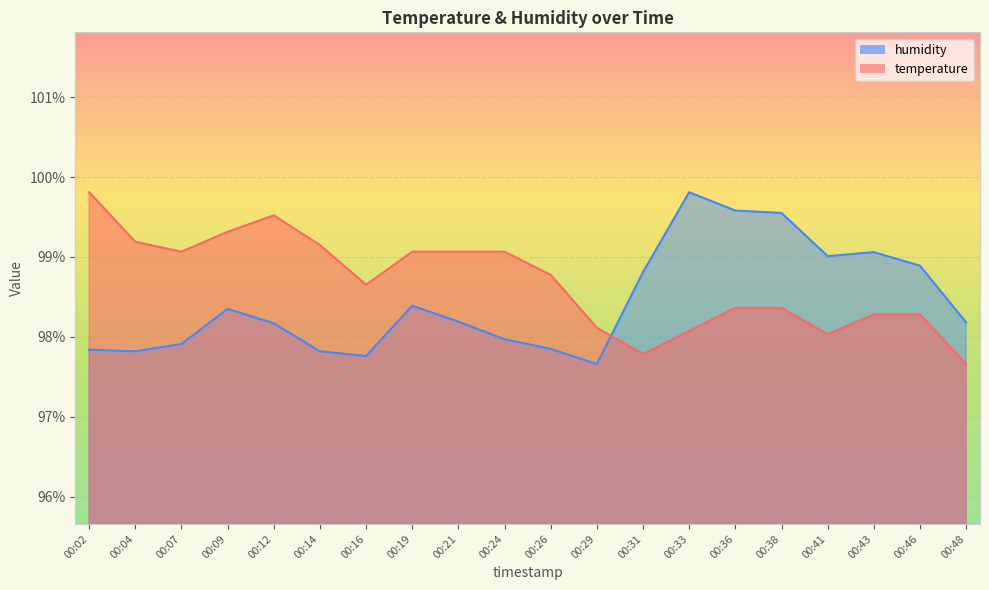

Where do humidity and temperature first cross each other?

00:29 and 00:31